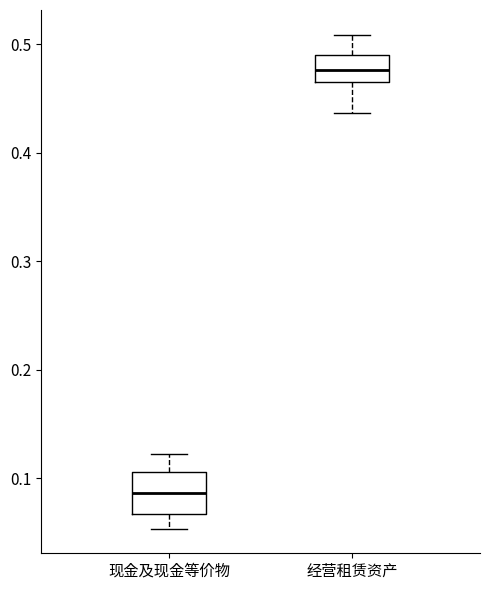

Reading left to right, read every box against the y-axis: the position of its median line, the range the box covers, and the ends of its whiskers. The values are not printed on the chart, so give them approximately, as read against the axis.

现金及现金等价物: median 0.09, box 0.07 to 0.11, whiskers 0.05 to 0.12
经营租赁资产: median 0.48, box 0.46 to 0.49, whiskers 0.44 to 0.51